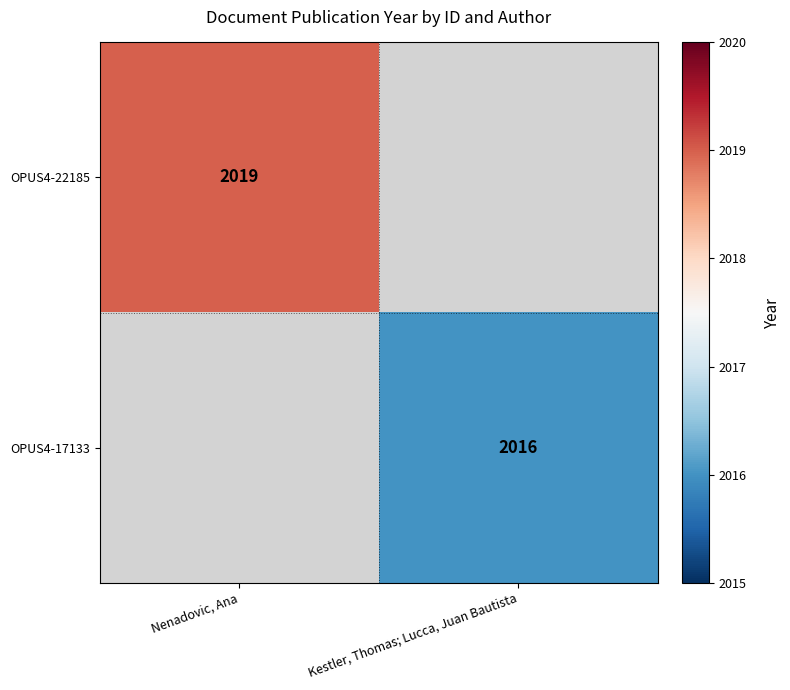

At which category does the chart reach its peak across all series?

Nenadovic, Ana